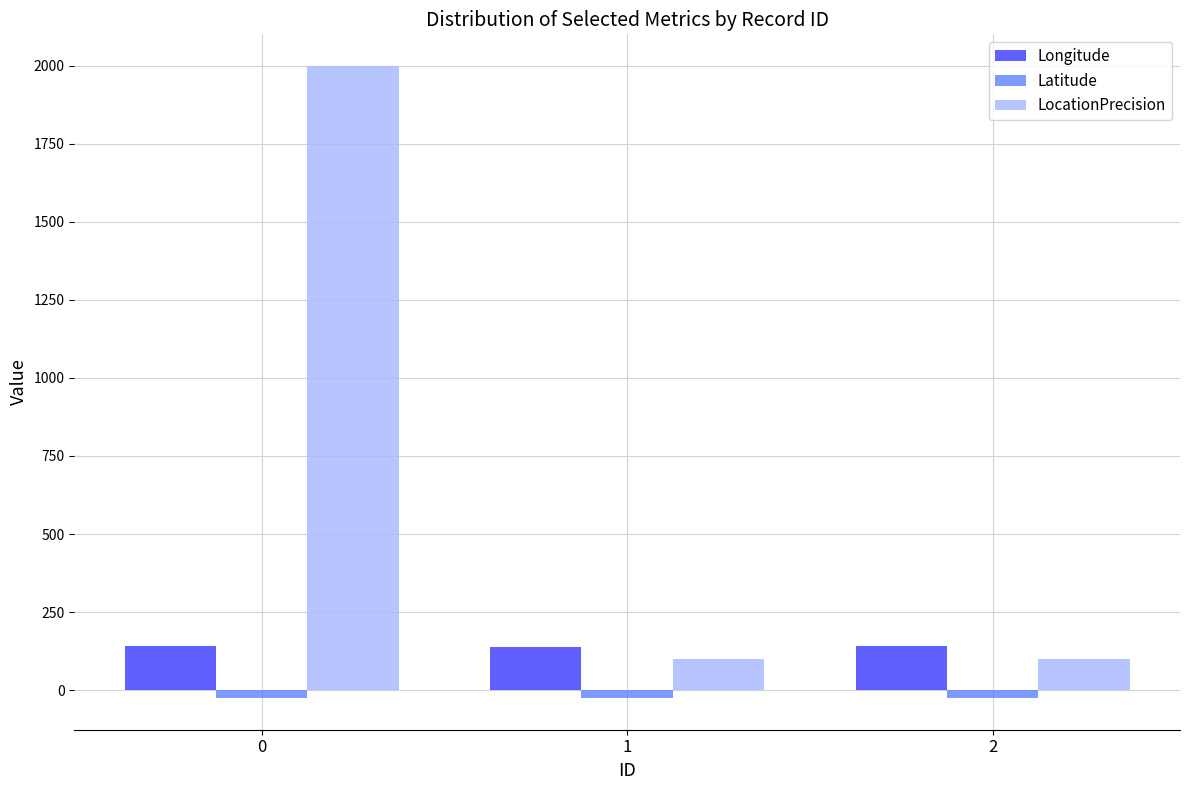

How many data points does each series have?

3